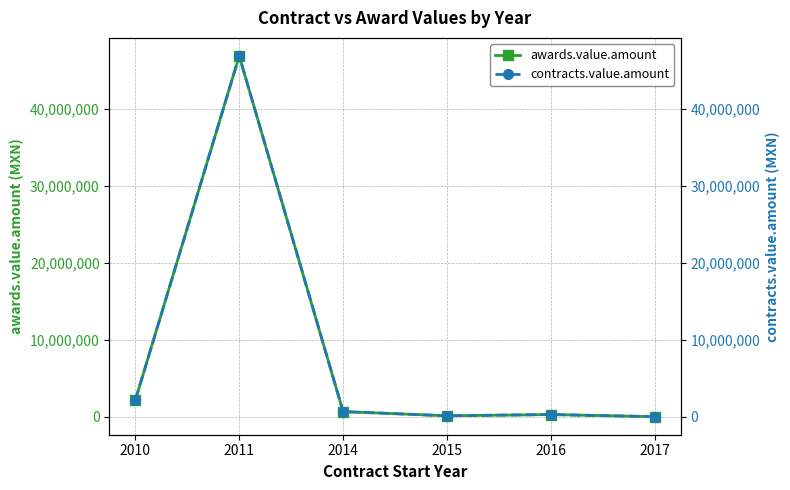

At which label does contracts.value.amount reach its peak?

2011